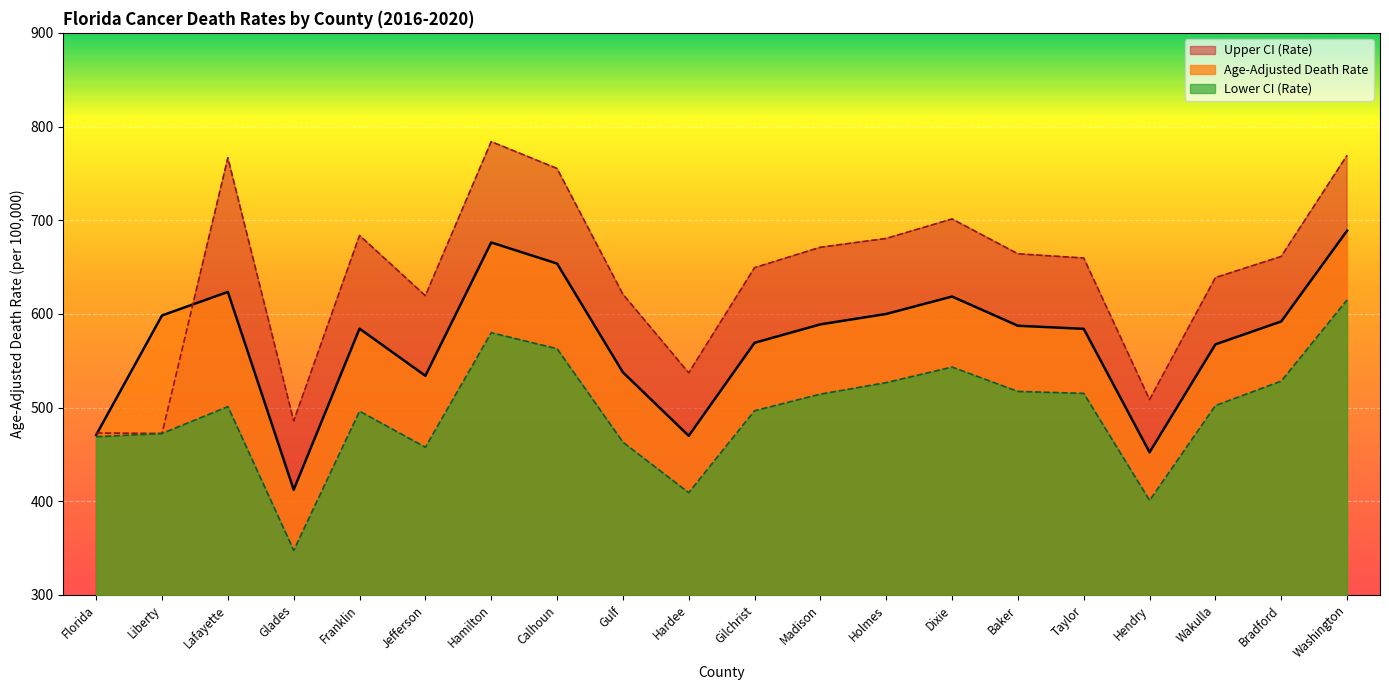

How many interior local valleys does the Upper CI (Rate) series have?

5